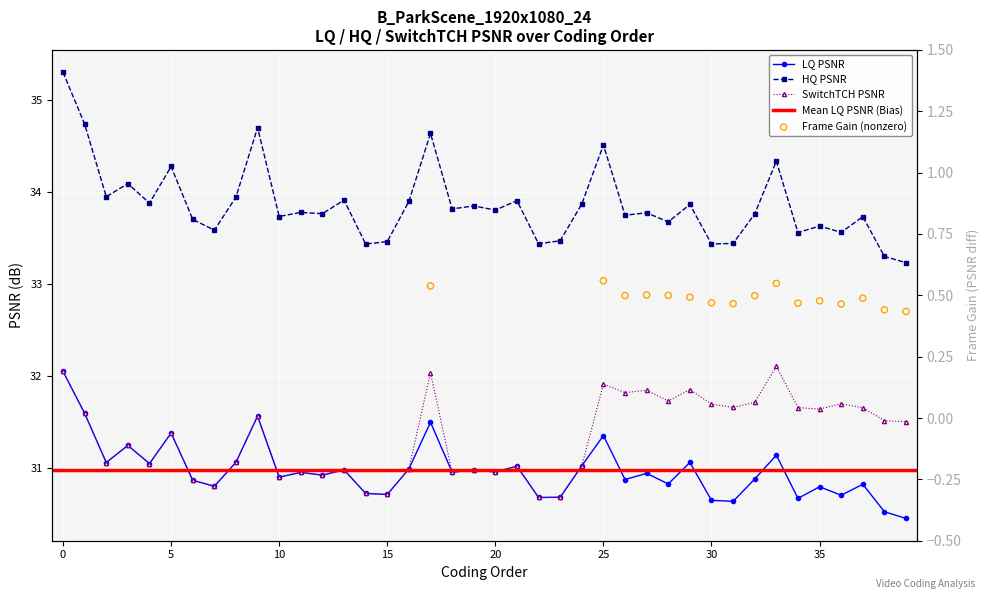

What is the total value across all series at 20?

95.7